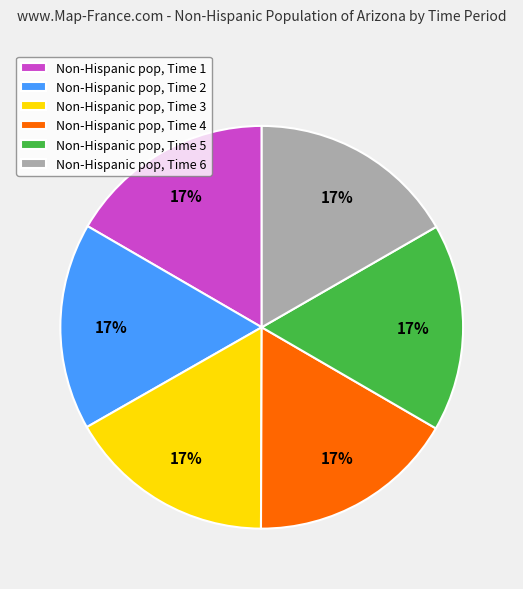

The Non-Hispanic pop, Time 2 slice represents 30% of the pie. True or false?

False